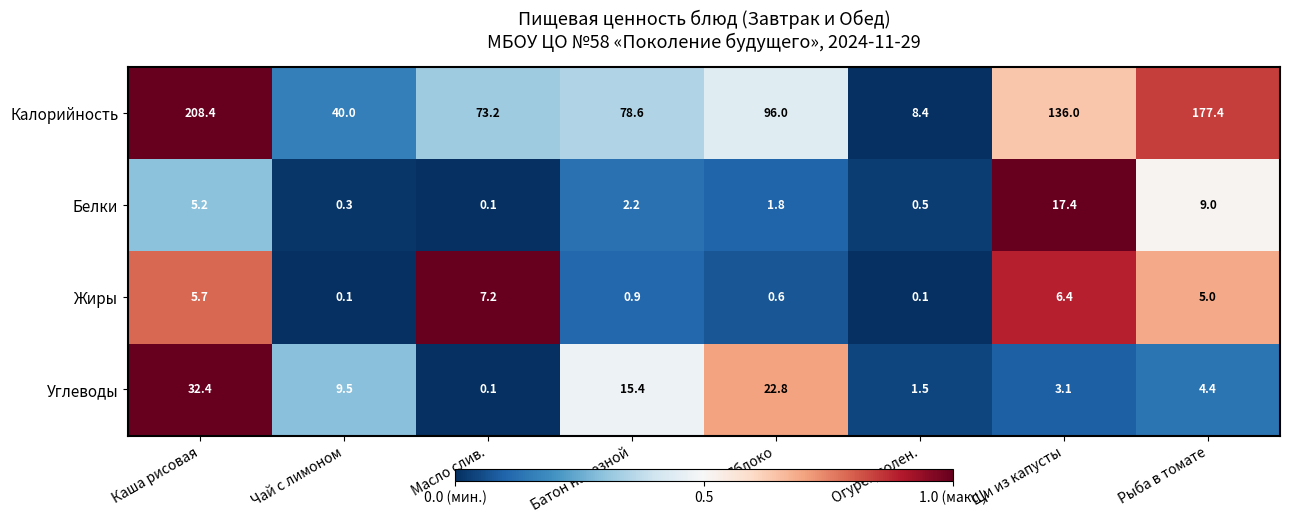

What is the difference between the highest and lowest values at Рыба в томате?

173.0